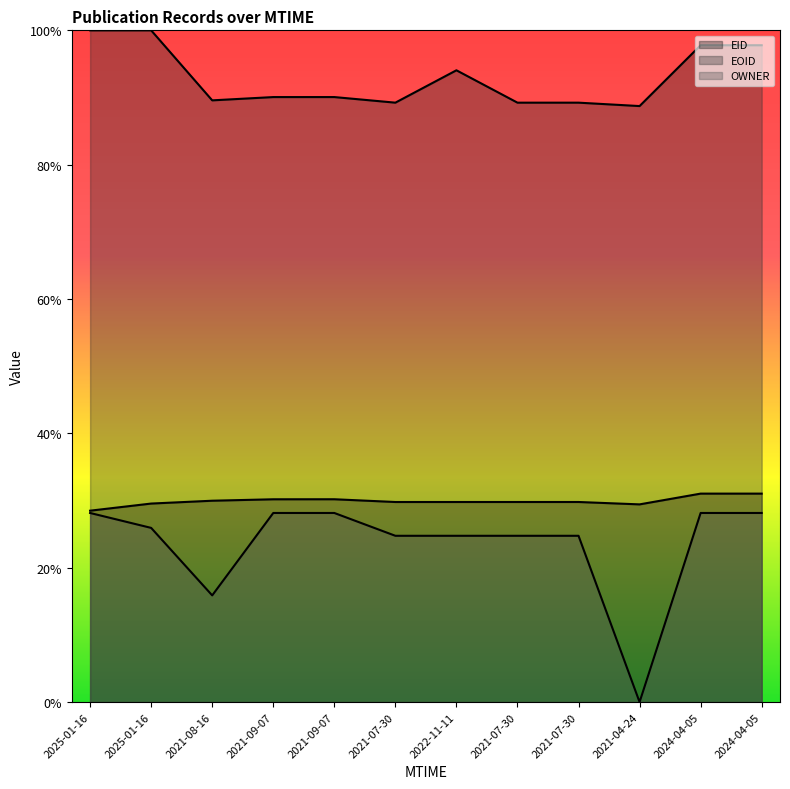

What is the sum of all EID values?

3.6